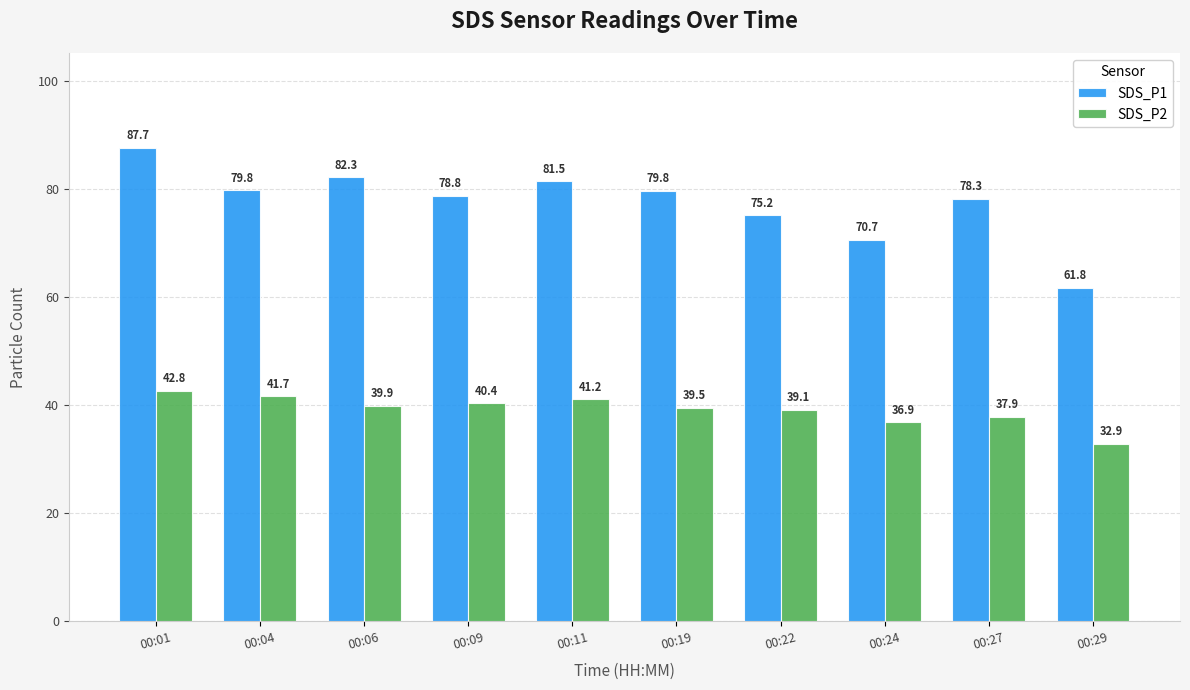

What is the sum of the SDS_P1 values at 00:06 and 00:01?

170.0